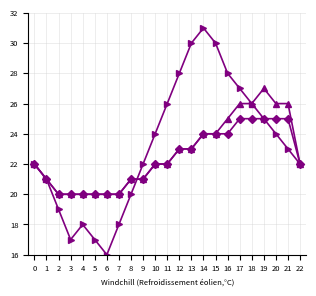

What is the total value across all series at 1?

63